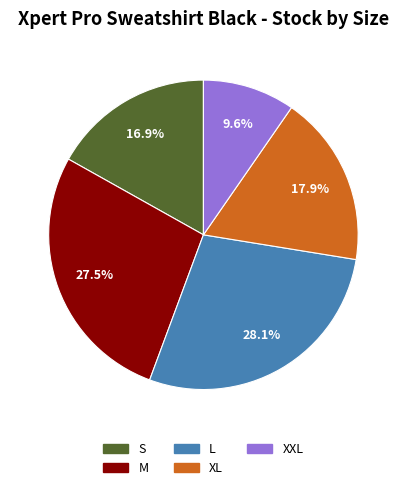

What percentage is NOT represented by S?

83.1%